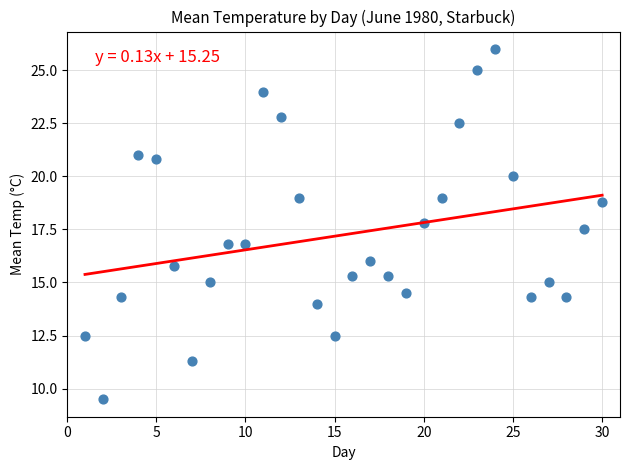

What is the range of Y values (max minus min)?

16.5